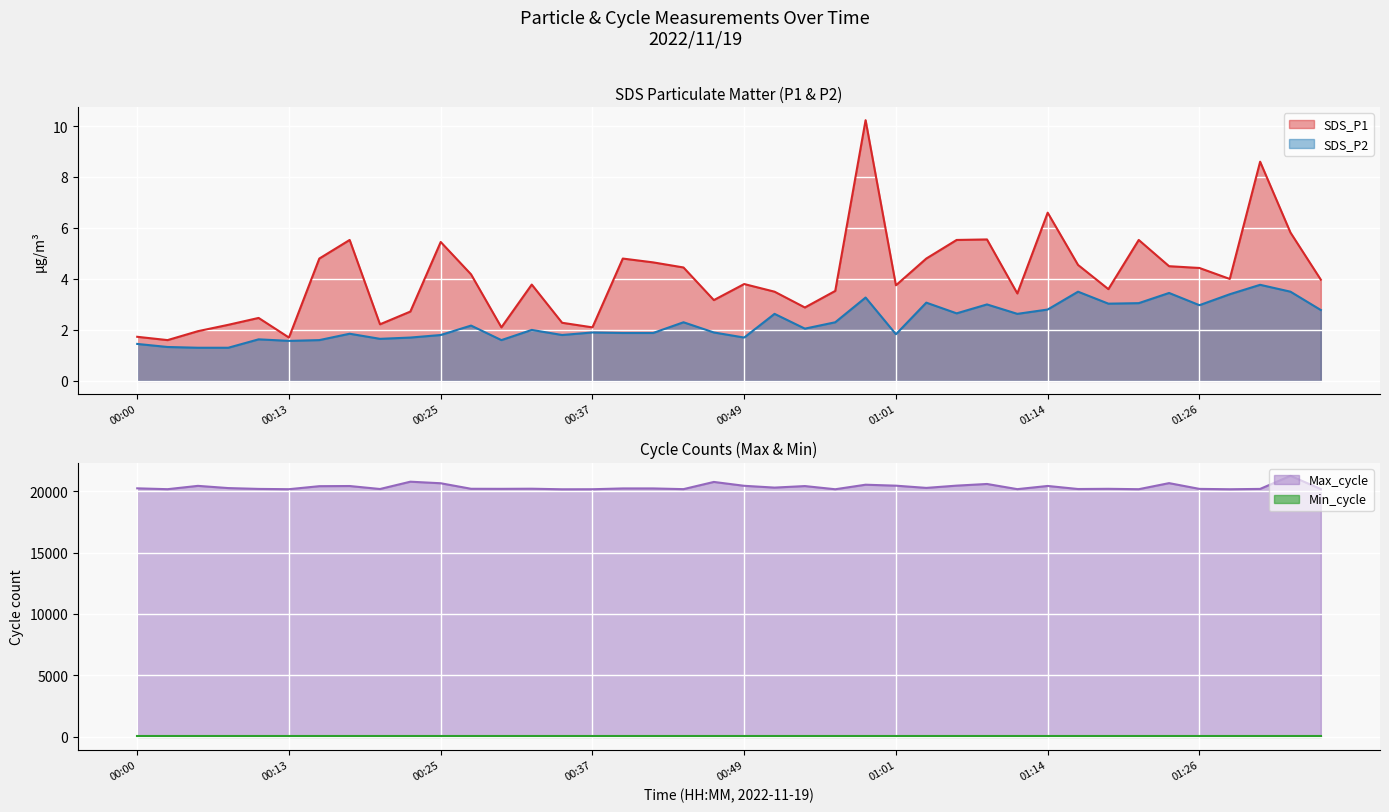

What is the maximum value for SDS_P1?

10.2